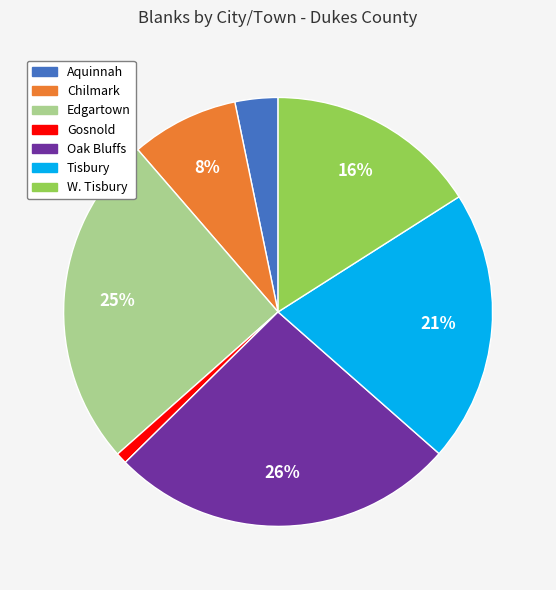

To the nearest percent, what is the average slice percentage?

14%